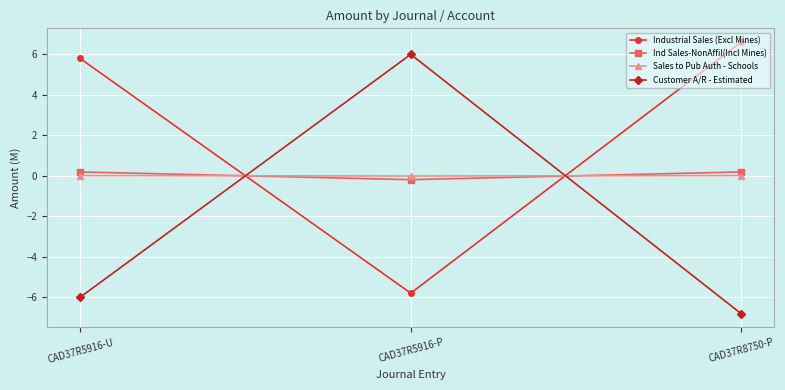

How many negative values does the Ind Sales-NonAffil(Incl Mines) series have?

1